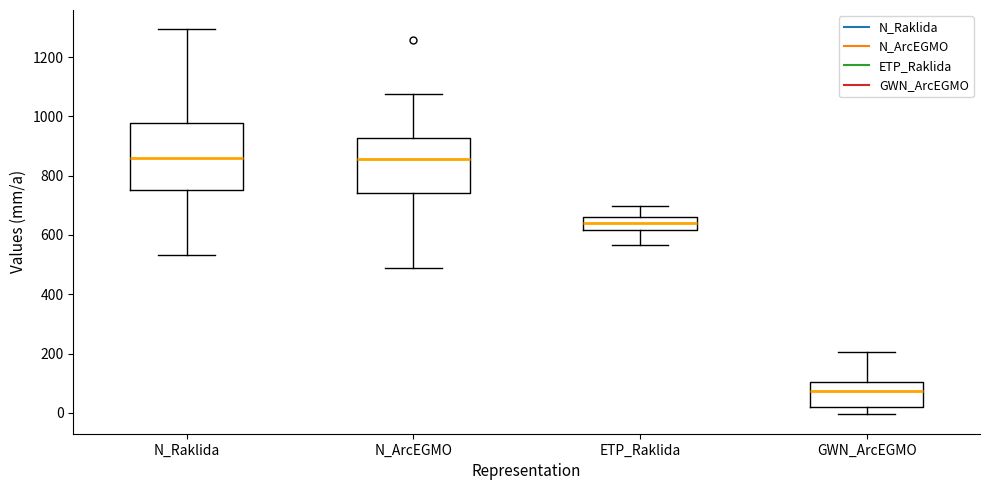

Where does the upper whisker of the box for N_ArcEGMO end on the y-axis? The values are not printed on the chart, so give them approximately, as read against the axis.

1080